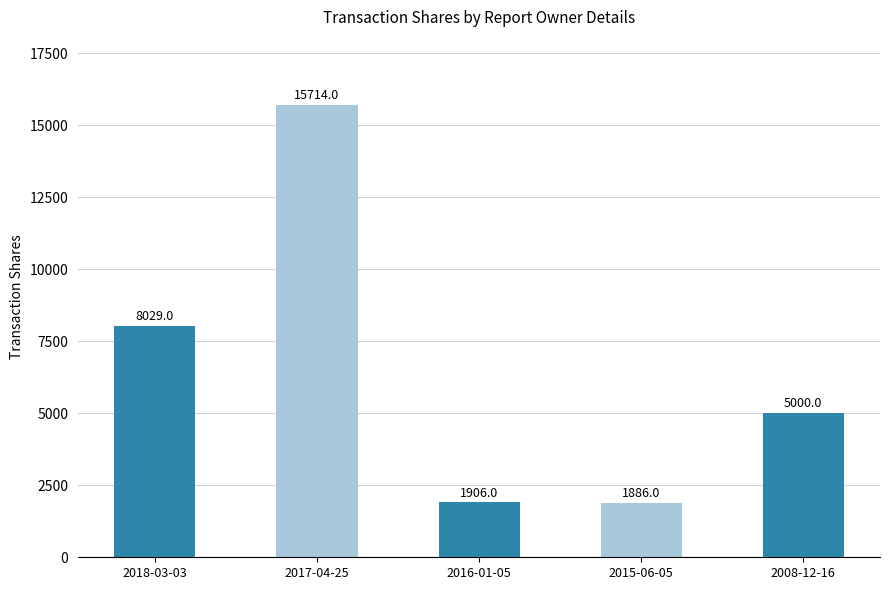

Reading right to left, extract all data points from this chart.

2008-12-16=5000	2015-06-05=1886	2016-01-05=1906	2017-04-25=15714	2018-03-03=8029